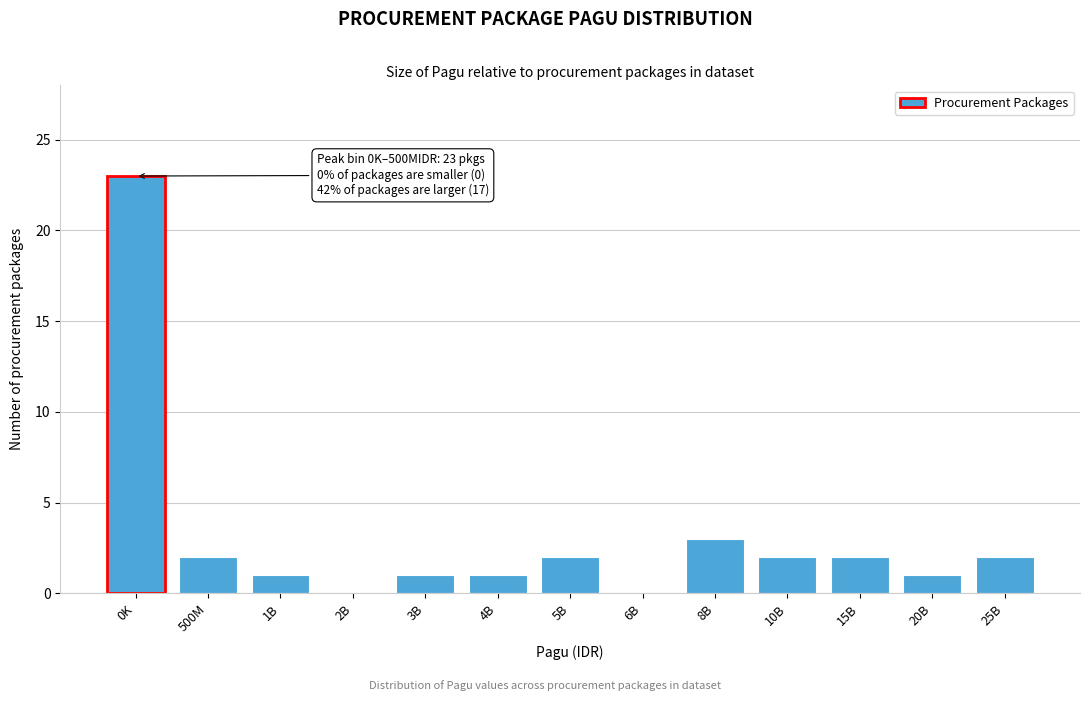

Reading left to right, transcribe all the data shown in this chart.

0K=23	500M=2	1B=1	2B=0	3B=1	4B=1	5B=2	6B=0	8B=3	10B=2	15B=2	20B=1	25B=2